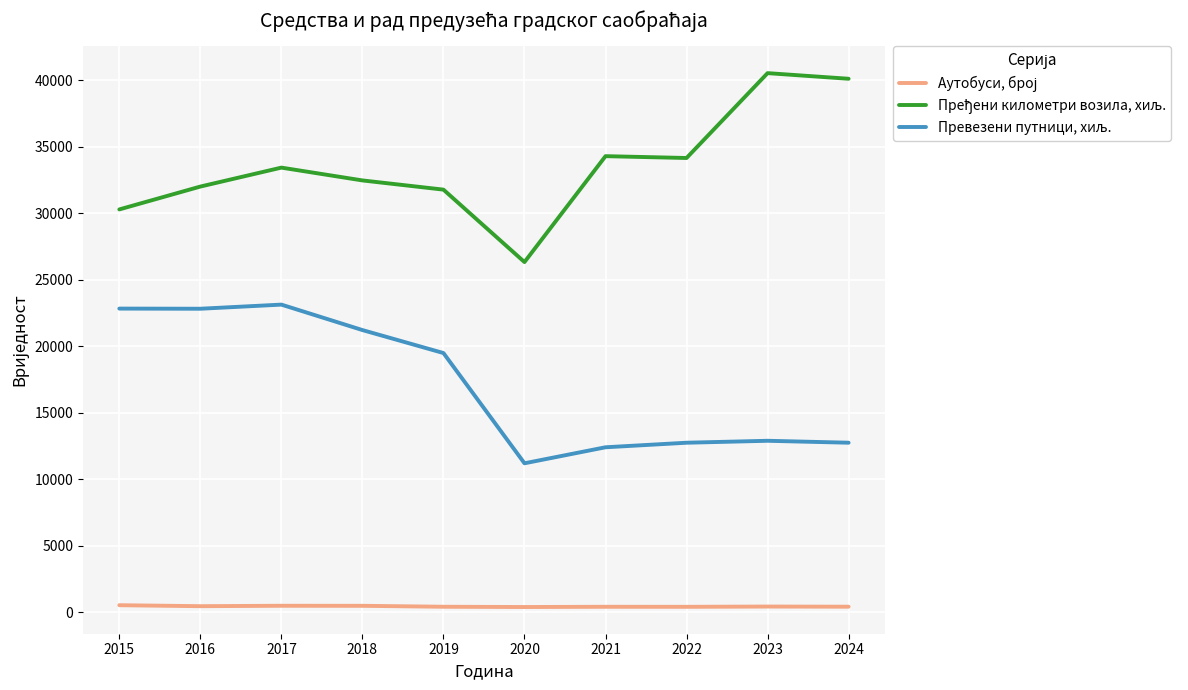

What is the value of the Превезени путници, хиљ. point at the 3rd from the left?

23131